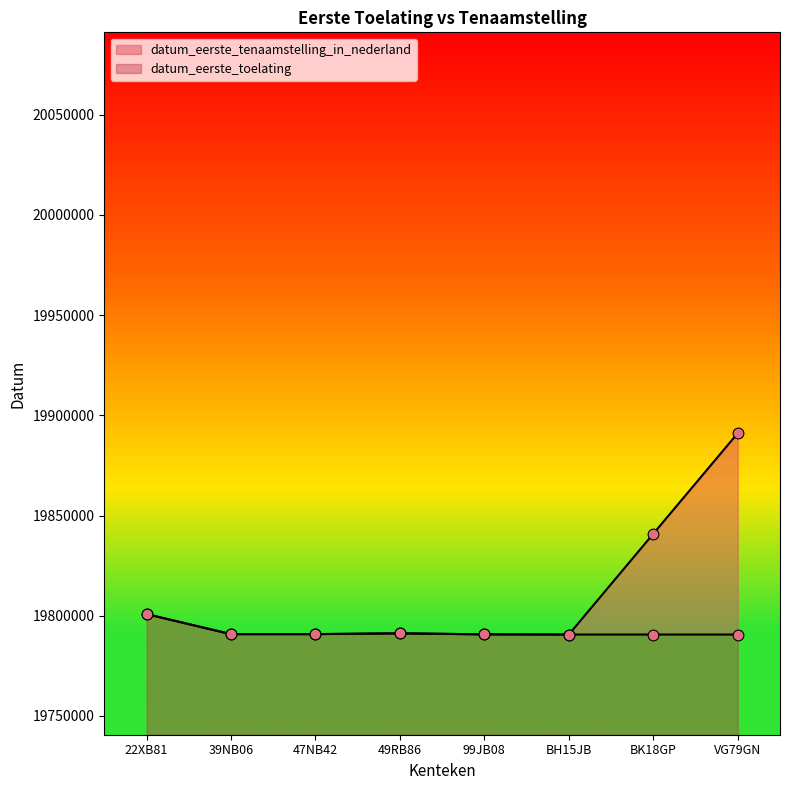

What is the total value across all series at BH15JB?

39581256